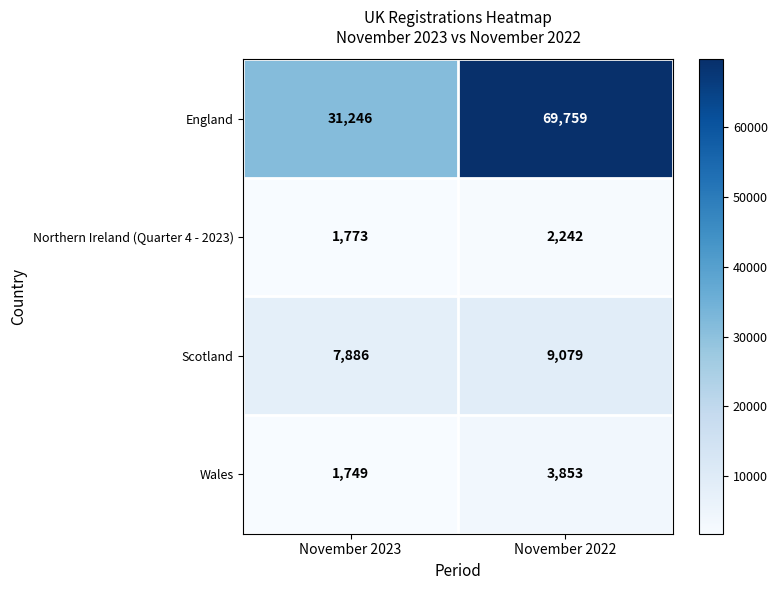

At which category is the sum across all series the highest?

November 2022